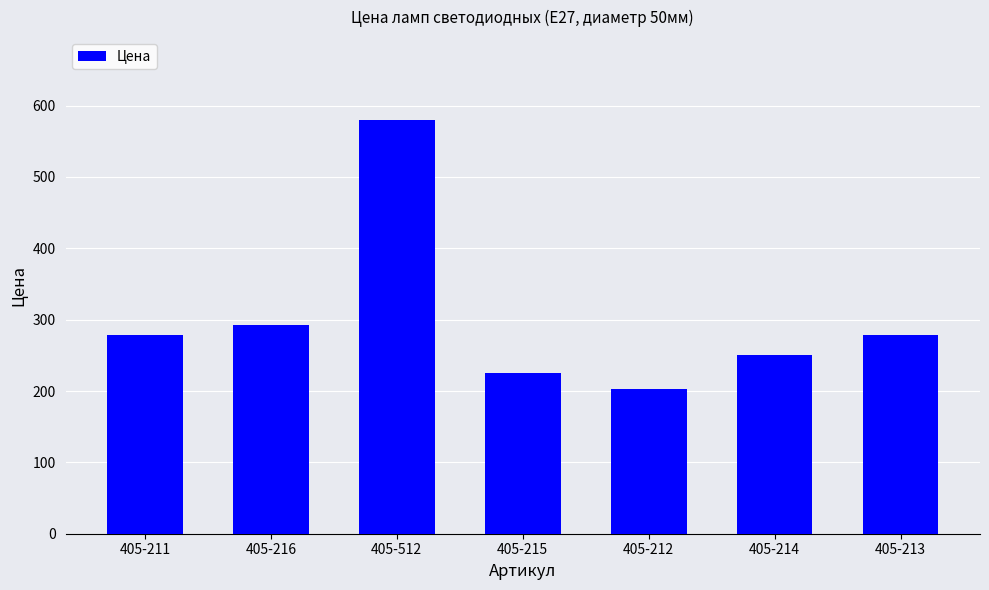

What is the smallest value displayed?

203.0